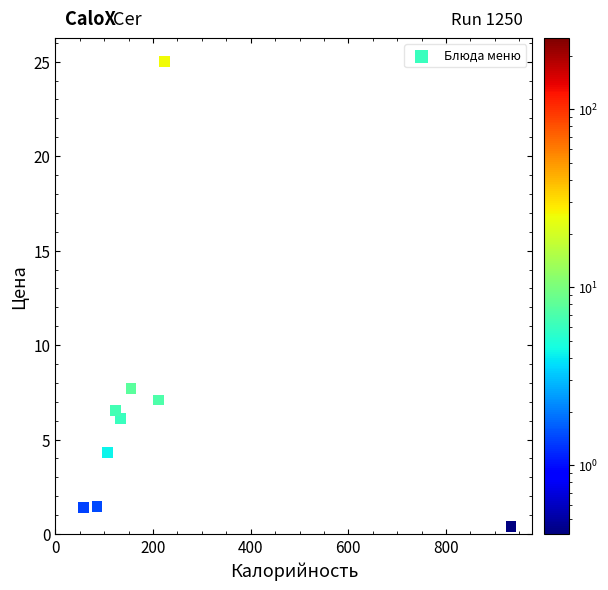

What is the average X value?

225.3